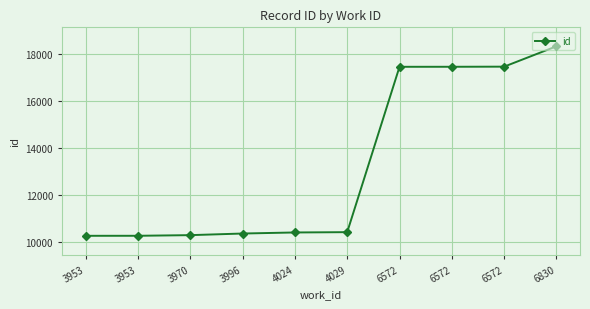

What is the difference between the maximum and minimum values?

8056